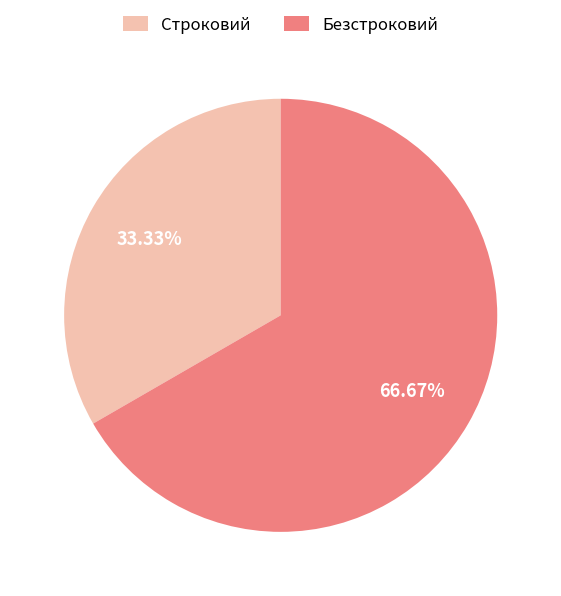

Which slice is the smallest?

Строковий